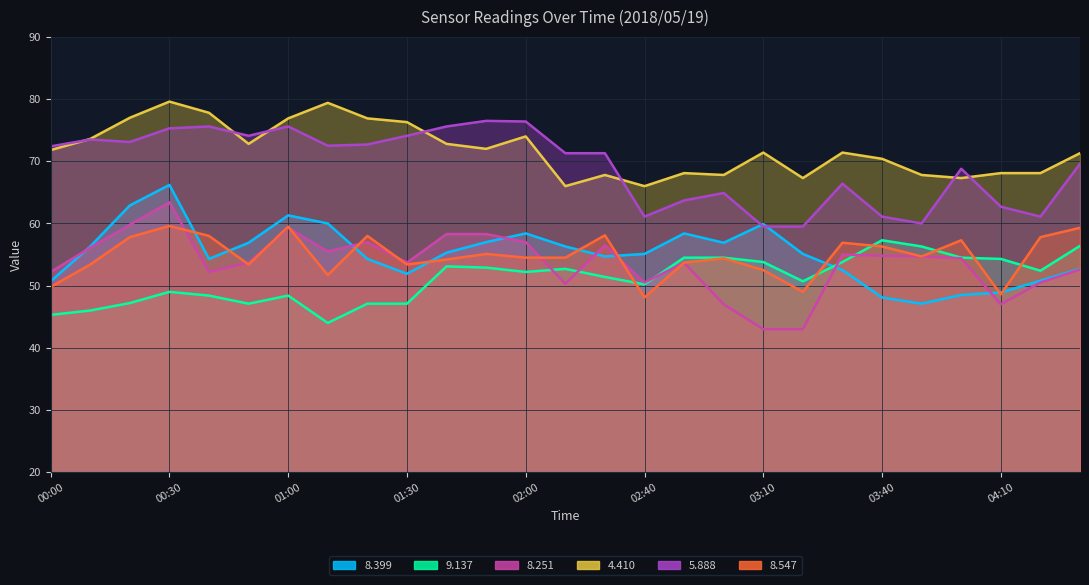

The value of 8.547 at 04:10 is 85.9. True or false?

False